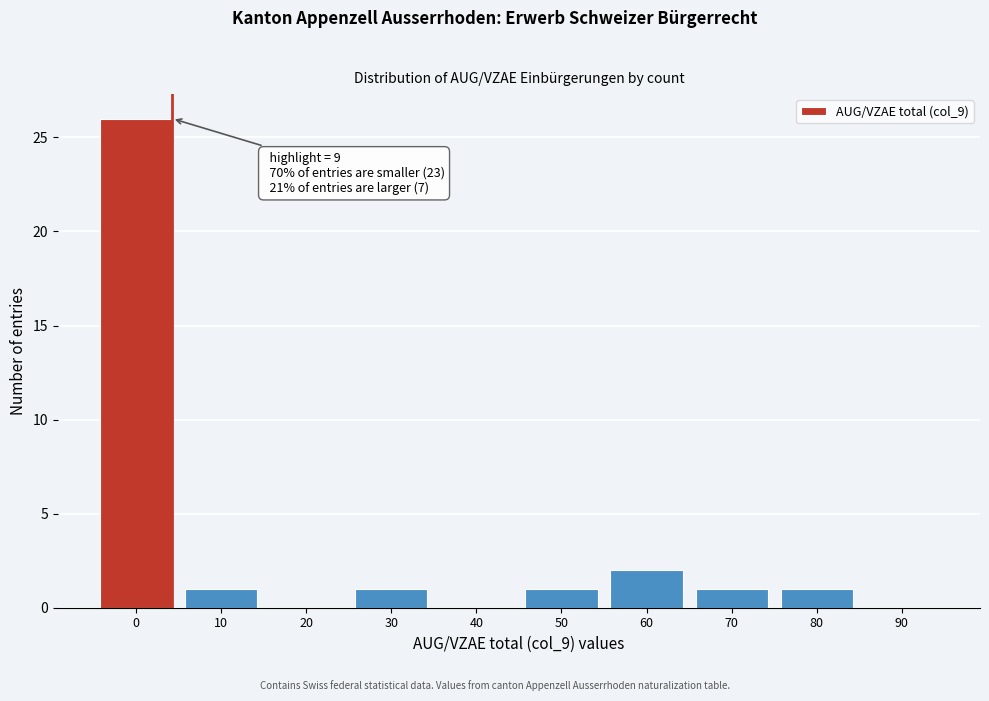

Reading left to right, what are all the values shown in this chart?

0=26	10=1	20=0	30=1	40=0	50=1	60=2	70=1	80=1	90=0